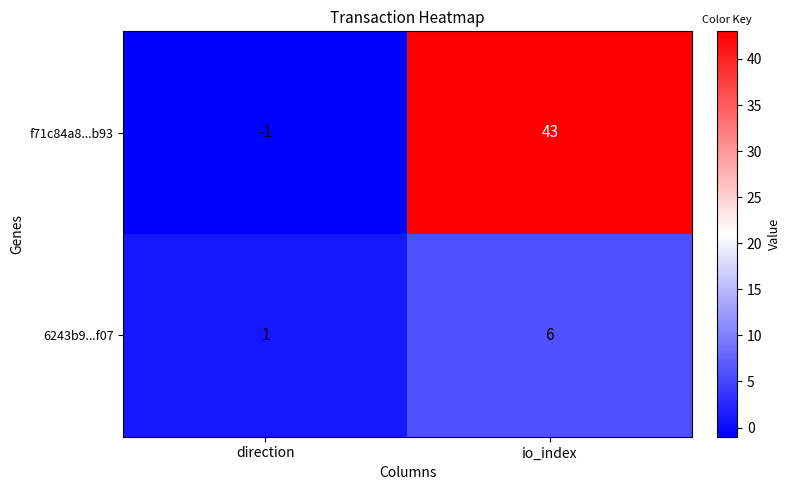

The value of 6243b9...f07 at direction is 1. True or false?

True